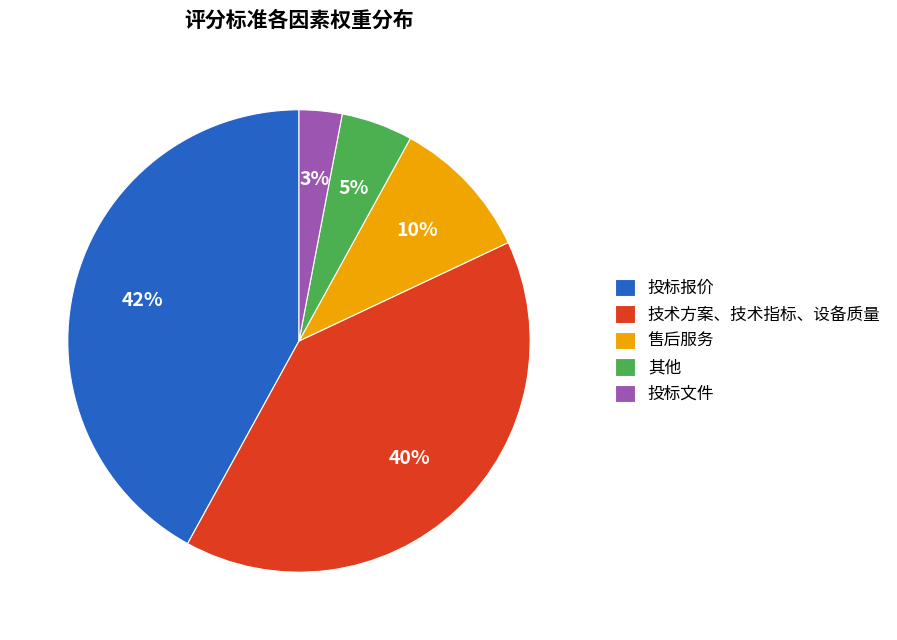

Which category has the biggest portion of the pie?

投标报价